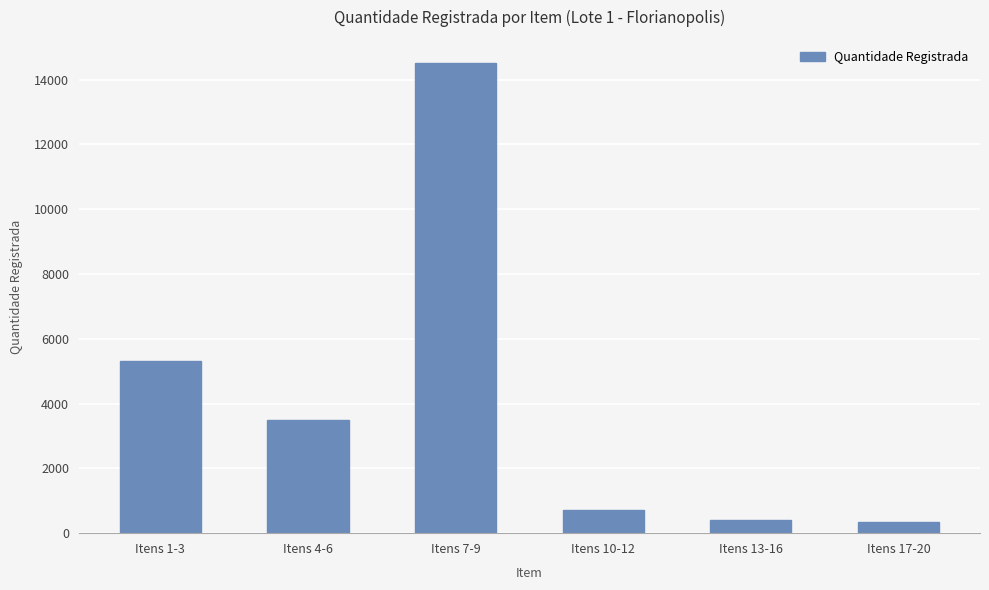

What is the approximate value at Itens 17-20, to the nearest 100?

400